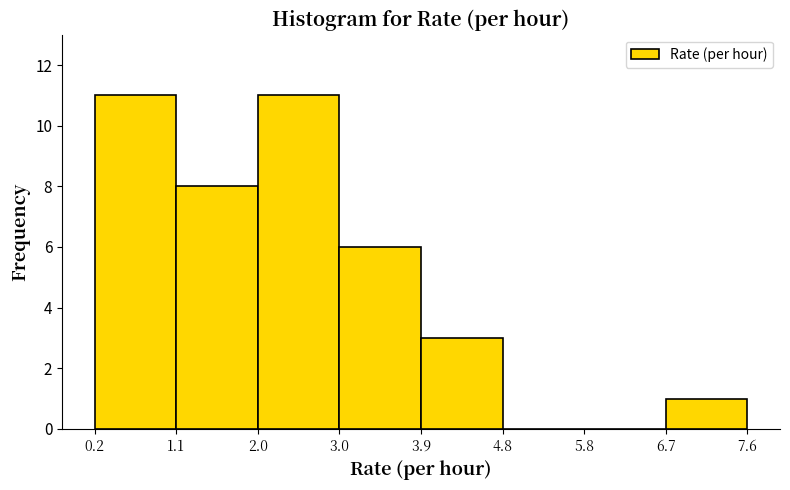

Reading left to right, list every bar in this chart as the range it spans on the x-axis followed by its height. The values are not printed on the chart, so give them approximately, as read against the axis.

0.2 to 1.1: 11
1.1 to 2.0: 8
2.0 to 3.0: 11
3.0 to 3.9: 6
3.9 to 4.8: 3
4.8 to 5.8: 0
5.8 to 6.7: 0
6.7 to 7.6: 1